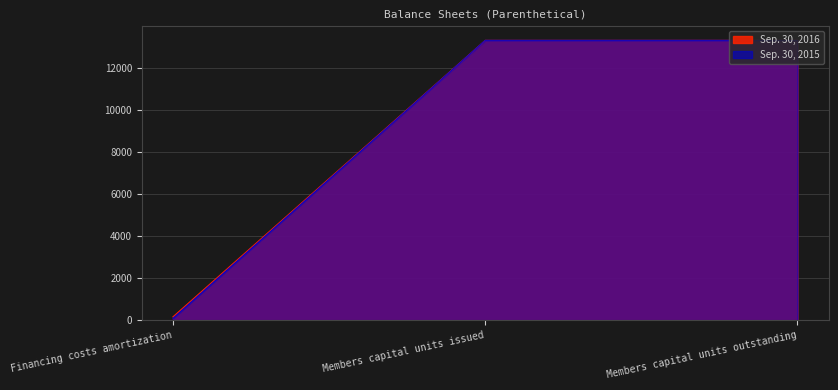

Rank the series by their maximum value, from highest to lowest.

Sep. 30, 2016, Sep. 30, 2015